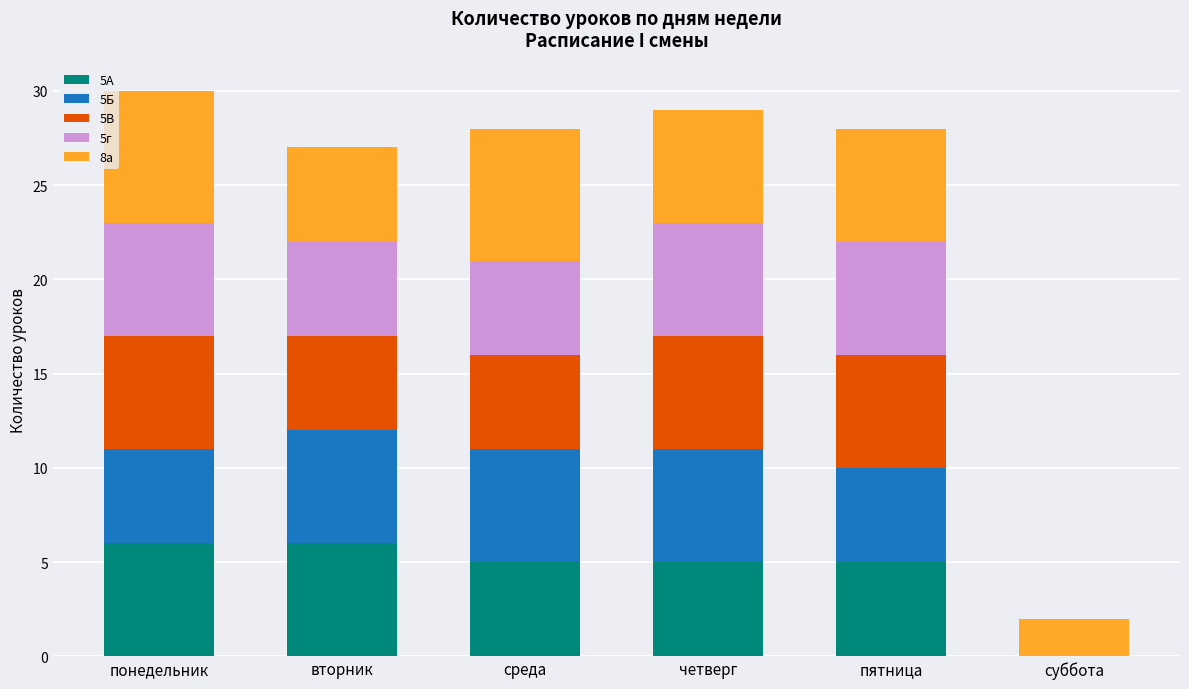

True or false: 5А has a value of 0 at суббота.

True